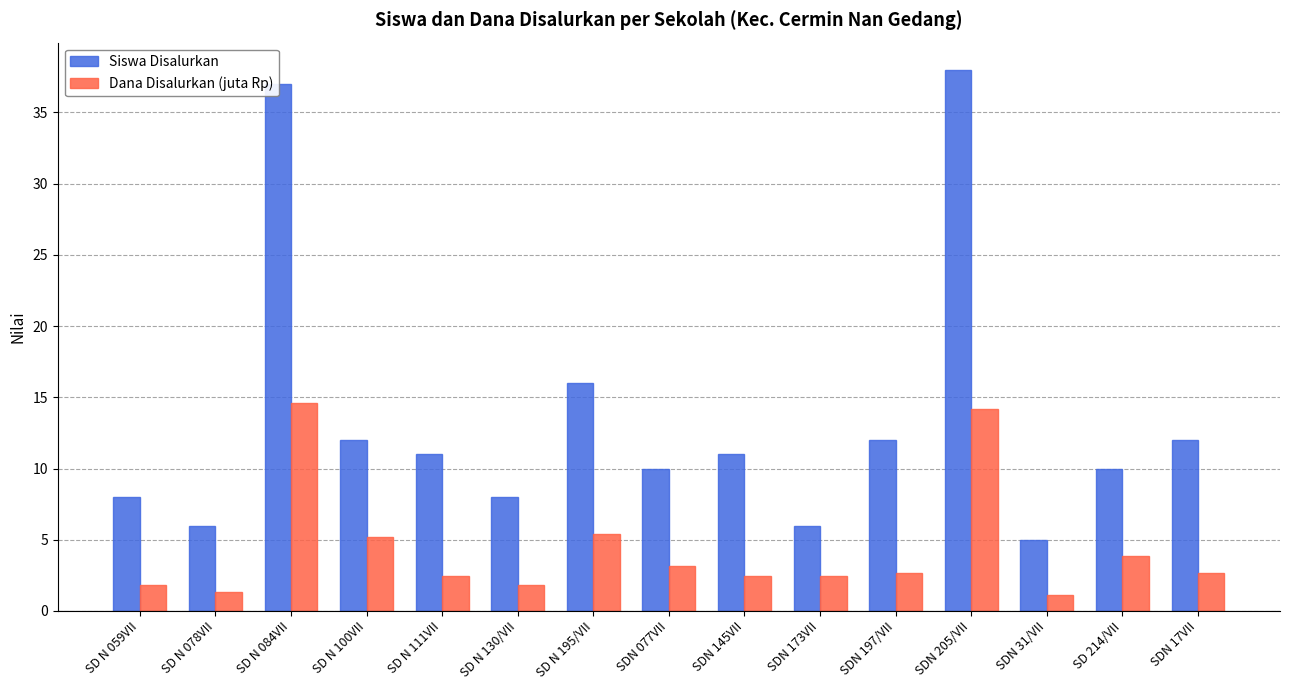

What is the spread (max minus min) of values at SDN 31/VII?

3.9